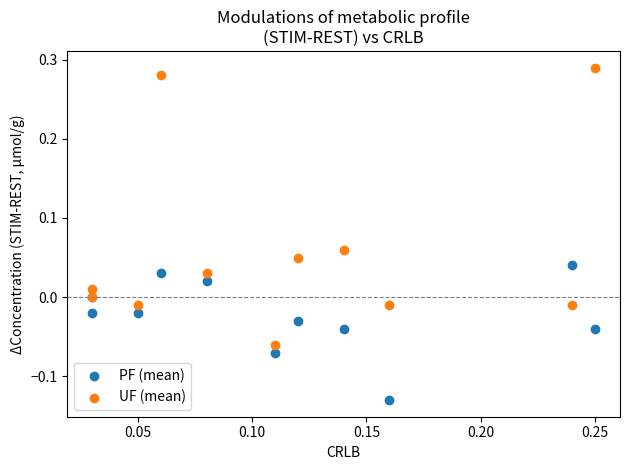

Which series reaches the maximum Y coordinate?

UF (mean)